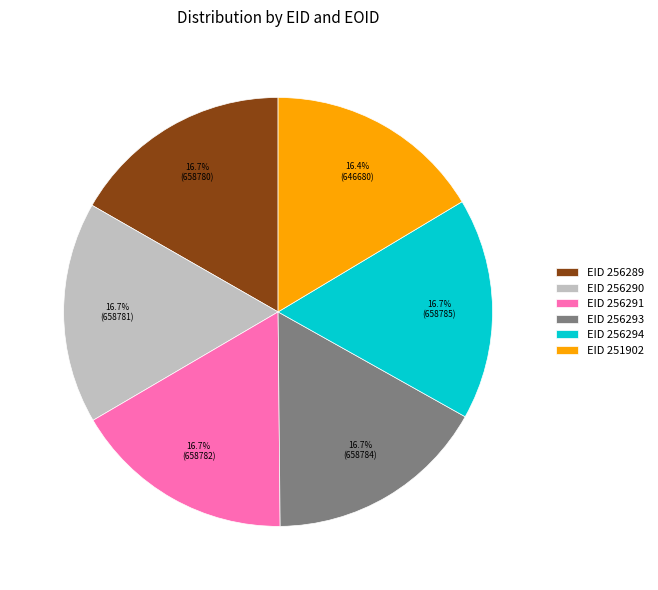

Is there a majority slice in this chart?

No